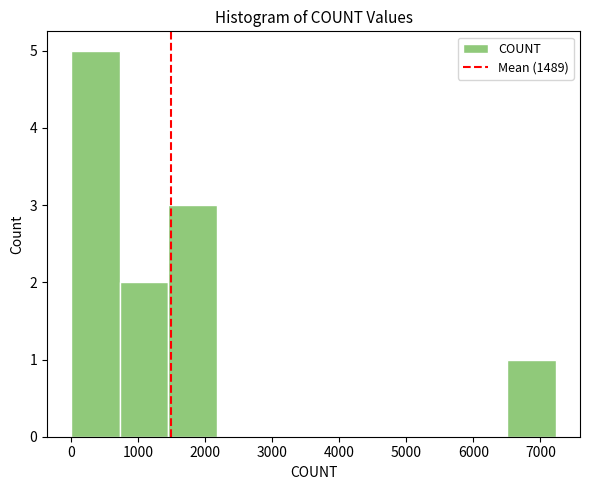

Reading left to right, transcribe this chart: for each bar, give the range it covers on the x-axis and its height. Neither the bar edges nor the heights are printed on the chart, so give them approximately, as read against the axes.

0 to 700: 5
700 to 1400: 2
1400 to 2200: 3
2200 to 2900: 0
2900 to 3600: 0
3600 to 4300: 0
4300 to 5100: 0
5100 to 5800: 0
5800 to 6500: 0
6500 to 7200: 1